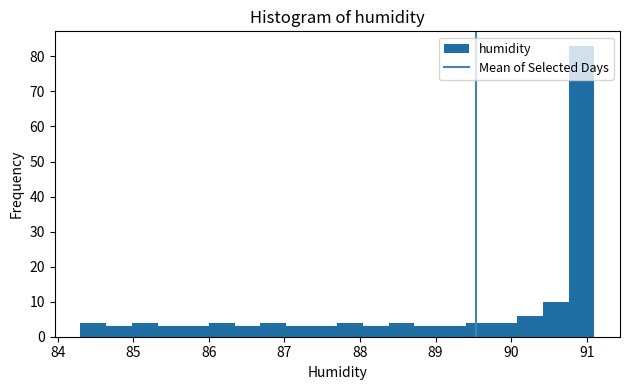

Around what value on the x-axis is the tallest bar? Give the approximate position of its centre, as read against the axis.

90.9